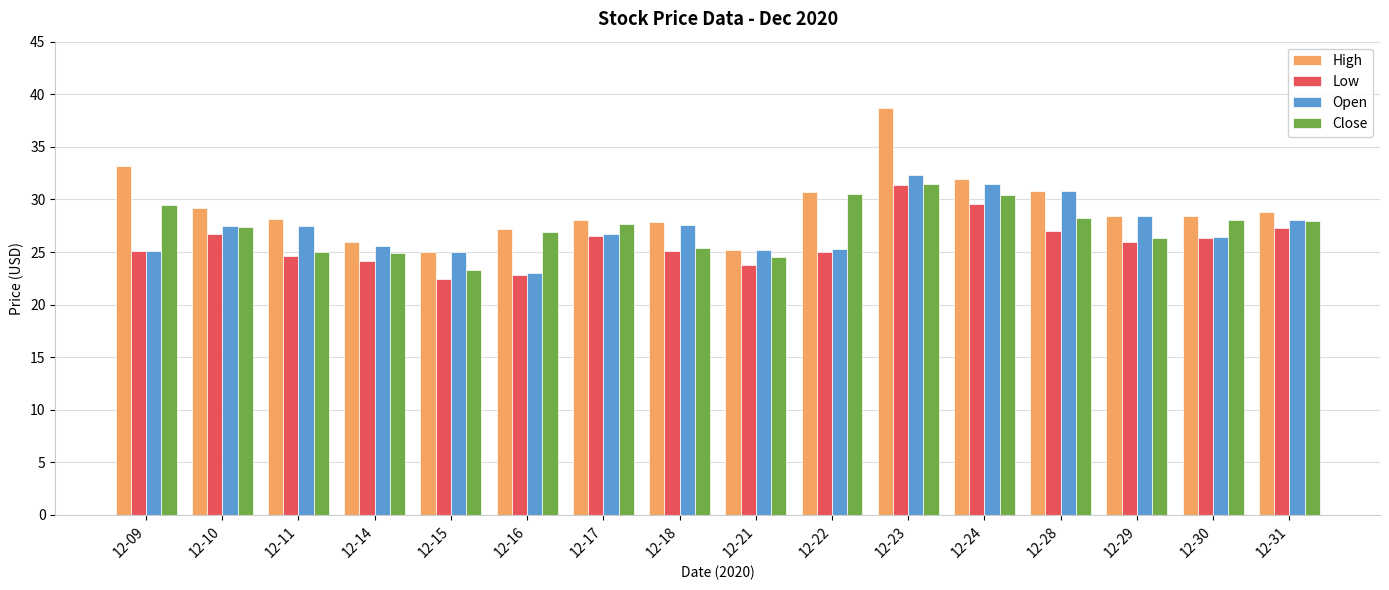

What is the difference between the Close values at 12-24 and 12-15?

7.2